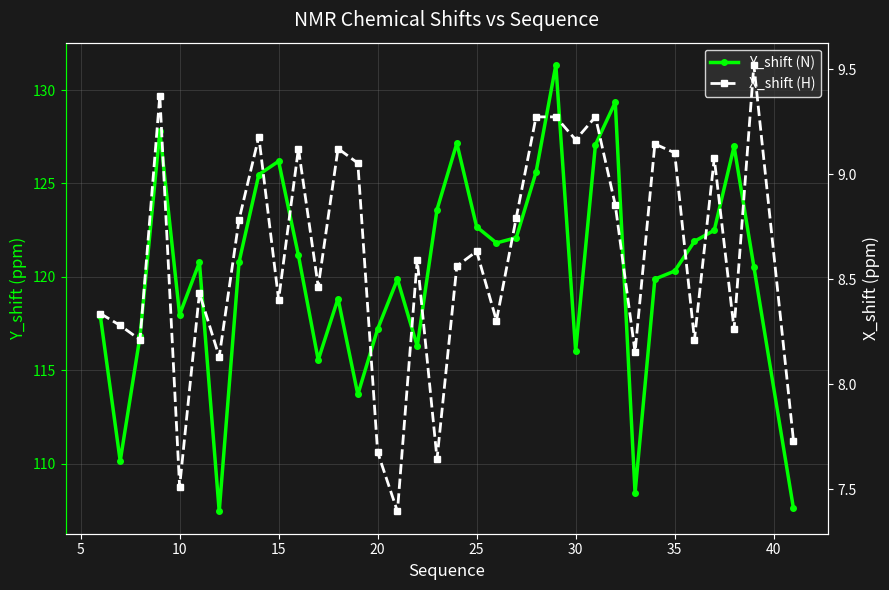

List the series in order of their peak value, highest first.

Y_shift (N), X_shift (H)